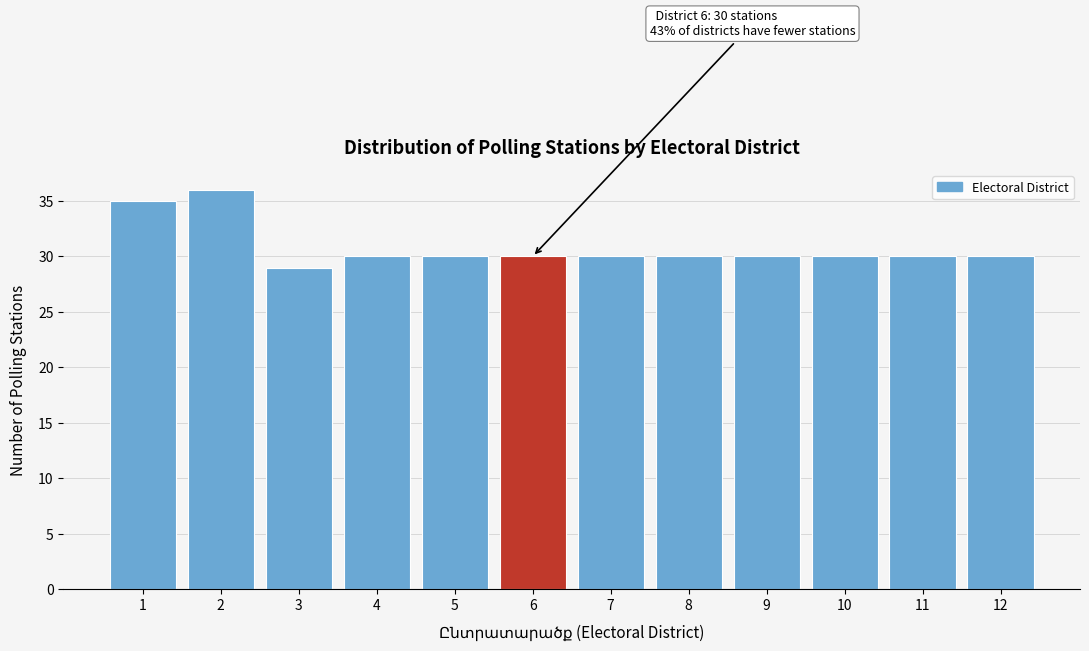

Reading left to right, transcribe all the data shown in this chart.

1=35	2=36	3=29	4=30	5=30	6=30	7=30	8=30	9=30	10=30	11=30	12=30